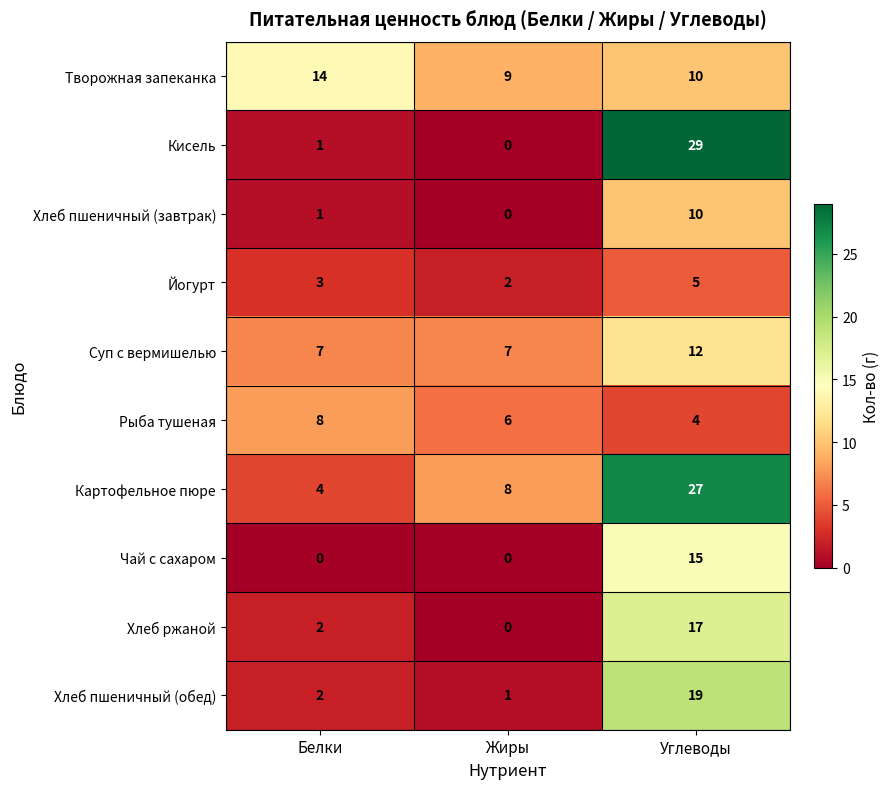

What is the difference between the maximum and minimum values in the Кисель series?

29